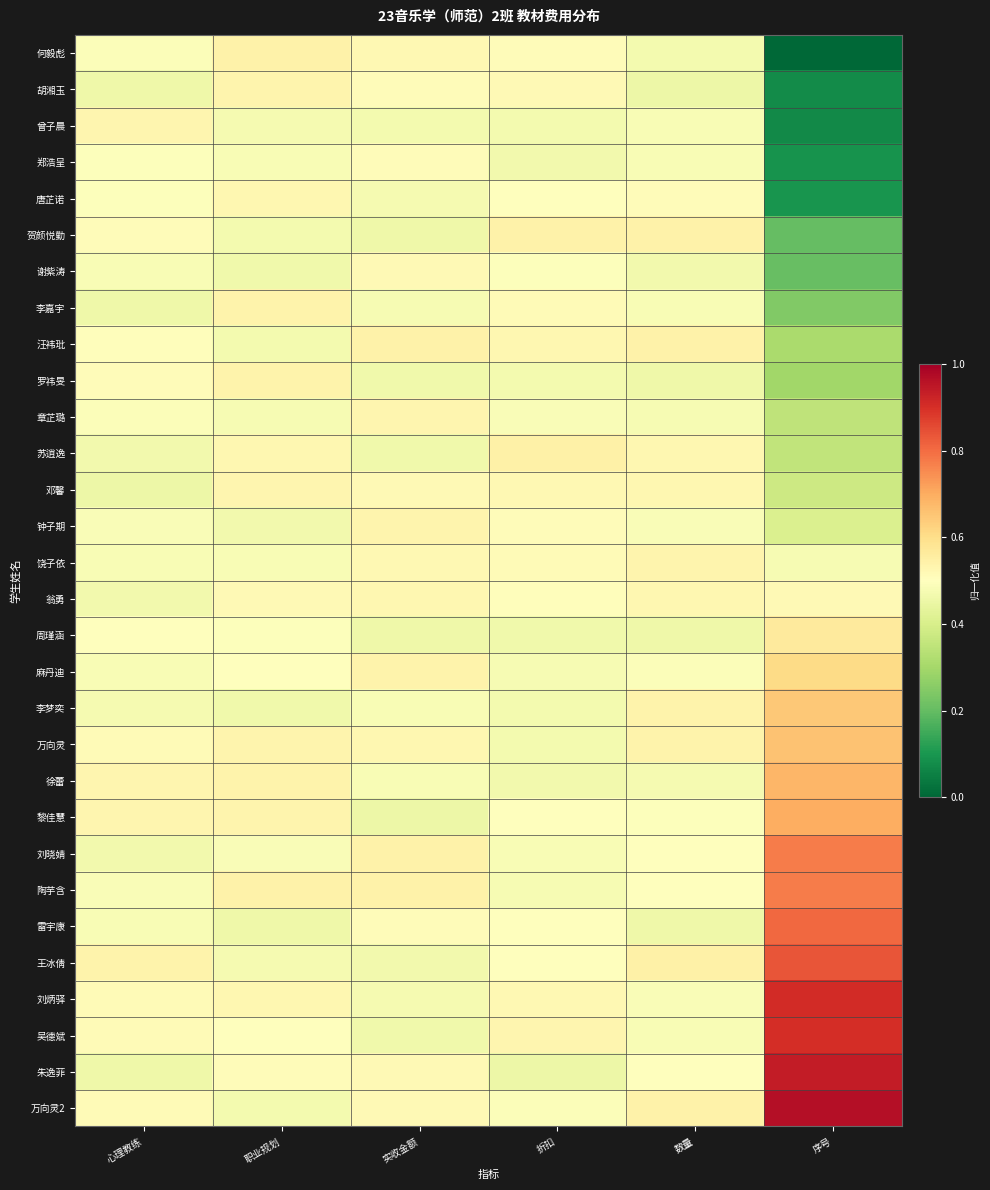

Count the number of data series in this chart.

30